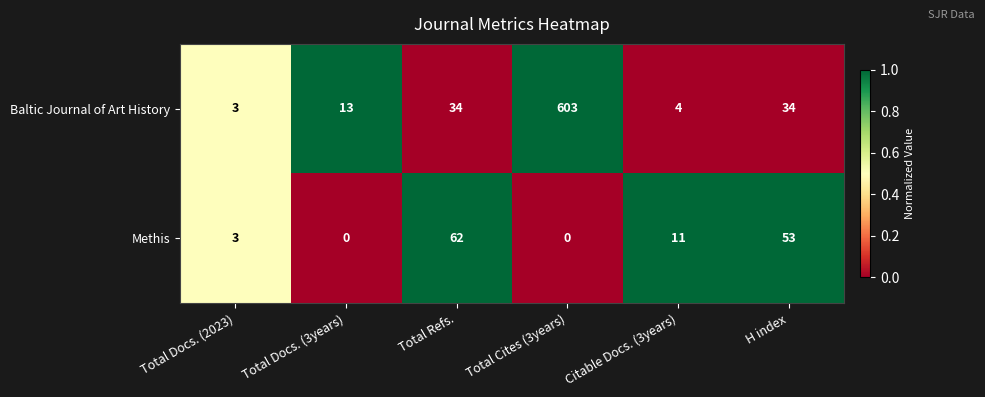

Reading left to right, what are all the values shown in this chart?

Baltic Journal of Art History: Total Docs. (2023)=3	Total Docs. (3years)=13	Total Refs.=34	Total Cites (3years)=603	Citable Docs. (3years)=4	H index=34
Methis: Total Docs. (2023)=3	Total Docs. (3years)=0	Total Refs.=62	Total Cites (3years)=0	Citable Docs. (3years)=11	H index=53